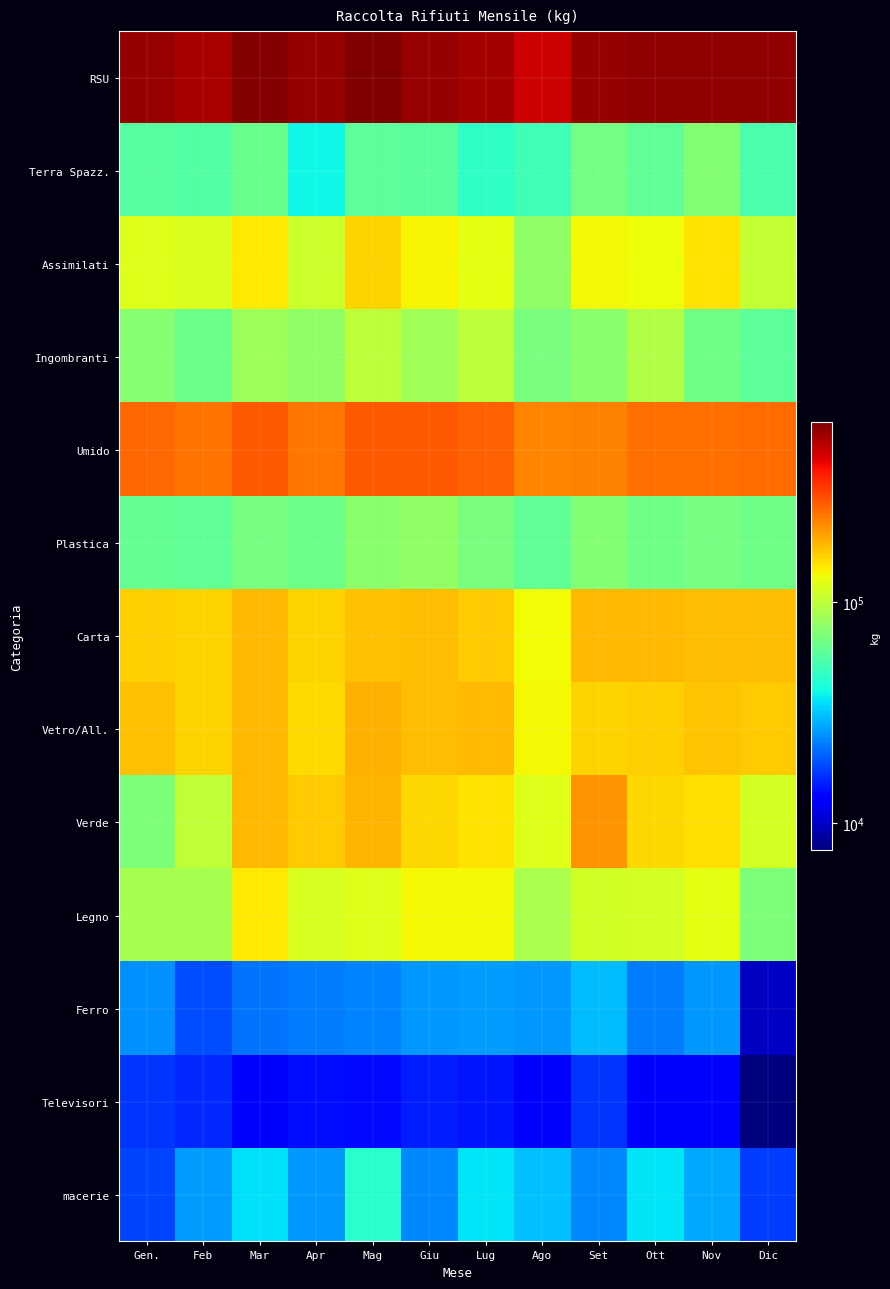

Reading right to left, what are all the values shown in this chart?

RSU: Dic=595220	Nov=598280	Ott=594080	Set=592360	Ago=475960	Lug=555380	Giu=586400	Mag=646640	Apr=583140	Mar=630080	Feb=547500	Gen.=588180
Terra Spazz.: Dic=53100	Nov=73040	Ott=59840	Set=67460	Ago=50840	Lug=46780	Giu=58220	Mag=59260	Apr=39240	Mar=63780	Feb=55840	Gen.=57160
Assimilati: Dic=102570	Nov=148420	Ott=129680	Set=133420	Ago=78280	Lug=123080	Giu=136750	Mag=159420	Apr=106260	Mar=144880	Feb=116360	Gen.=118930
Ingombranti: Dic=59470	Nov=66090	Ott=92710	Set=76120	Ago=69380	Lug=99320	Giu=85660	Mag=99060	Apr=78340	Mar=83980	Feb=65060	Gen.=74390
Umido: Dic=258600	Nov=256080	Ott=253760	Set=234220	Ago=229160	Lug=272100	Giu=283540	Mag=283820	Apr=245420	Mar=284460	Feb=252140	Gen.=265650
Plastica: Dic=66240	Nov=68100	Ott=66060	Set=72420	Ago=60000	Lug=68900	Giu=78700	Mag=75480	Apr=64820	Mar=68340	Feb=60540	Gen.=61000
Carta: Dic=177140	Nov=176060	Ott=181300	Set=179720	Ago=132660	Lug=164880	Giu=175960	Mag=175020	Apr=159600	Mar=181500	Feb=159240	Gen.=163720
Vetro/All.: Dic=165190	Nov=171830	Ott=163550	Set=158860	Ago=134960	Lug=179950	Giu=177620	Mag=185730	Apr=152790	Mar=181590	Feb=158550	Gen.=174950
Verde: Dic=112400	Nov=151640	Ott=156540	Set=213540	Ago=118740	Lug=148160	Giu=157380	Mag=184800	Apr=164460	Mar=179080	Feb=100960	Gen.=70300
Legno: Dic=70660	Nov=123760	Ott=113260	Set=111360	Ago=89860	Lug=134220	Giu=135080	Mag=119680	Apr=113860	Mar=143000	Feb=88180	Gen.=88480
Ferro: Dic=9880	Nov=25700	Ott=22880	Set=30180	Ago=25920	Lug=26040	Giu=25580	Mag=23500	Apr=22780	Mar=22040	Feb=18580	Gen.=24820
Televisori: Dic=7548	Nov=13303	Ott=13102	Set=16632	Ago=13025	Lug=14538	Giu=14920	Mag=13869	Apr=13927	Mar=13092	Feb=15830	Gen.=16630
macerie: Dic=17240	Nov=27400	Ott=35840	Set=23960	Ago=30740	Lug=35640	Giu=23880	Mag=44840	Apr=25600	Mar=35120	Feb=26380	Gen.=17860